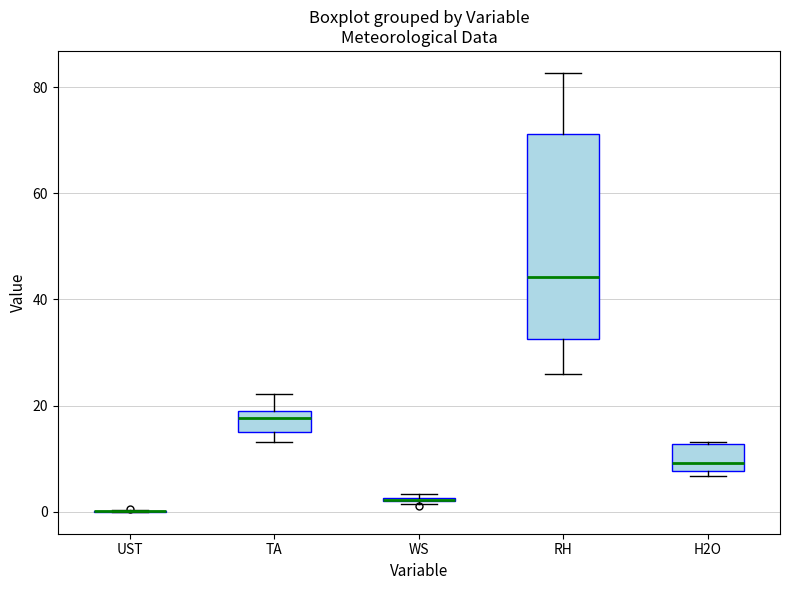

Where is the lower edge of the box for RH on the y-axis? The values are not printed on the chart, so give them approximately, as read against the axis.

32